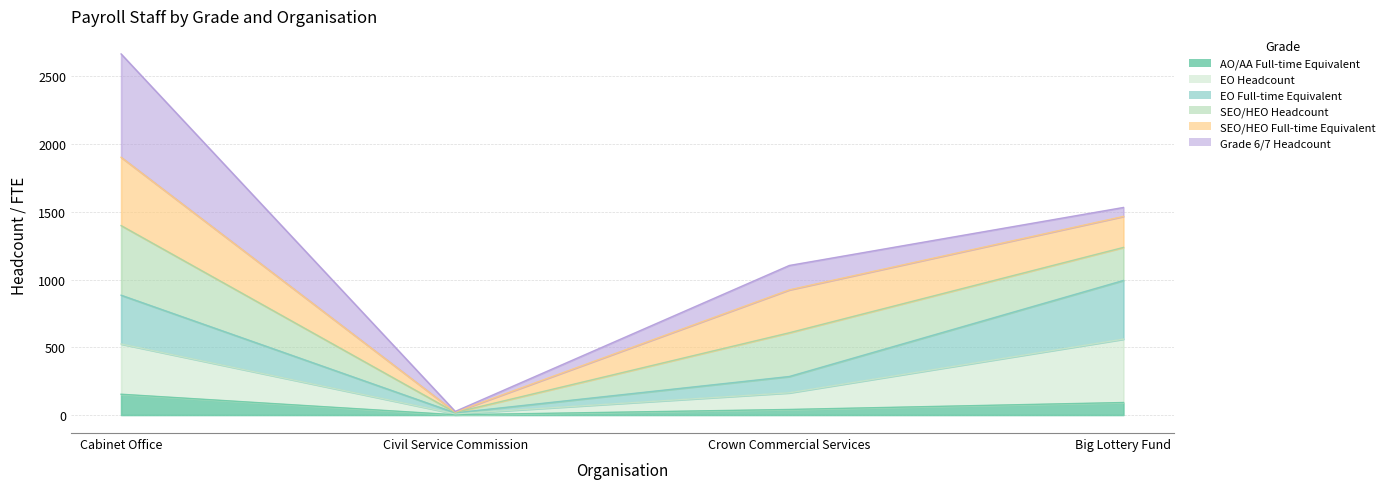

At which label does EO Full-time Equivalent first exceed 524?

Cabinet Office